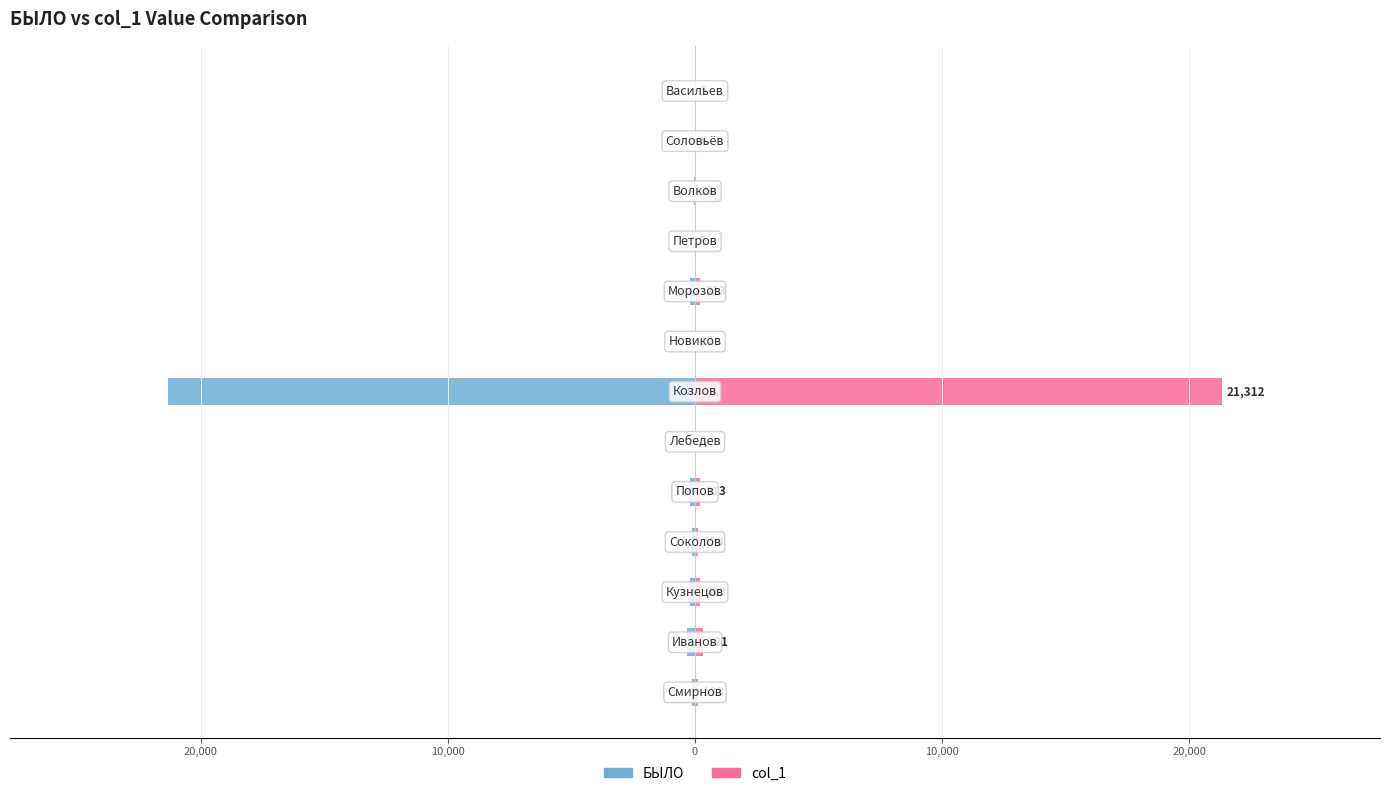

Which series has the largest total across all categories?

col_1